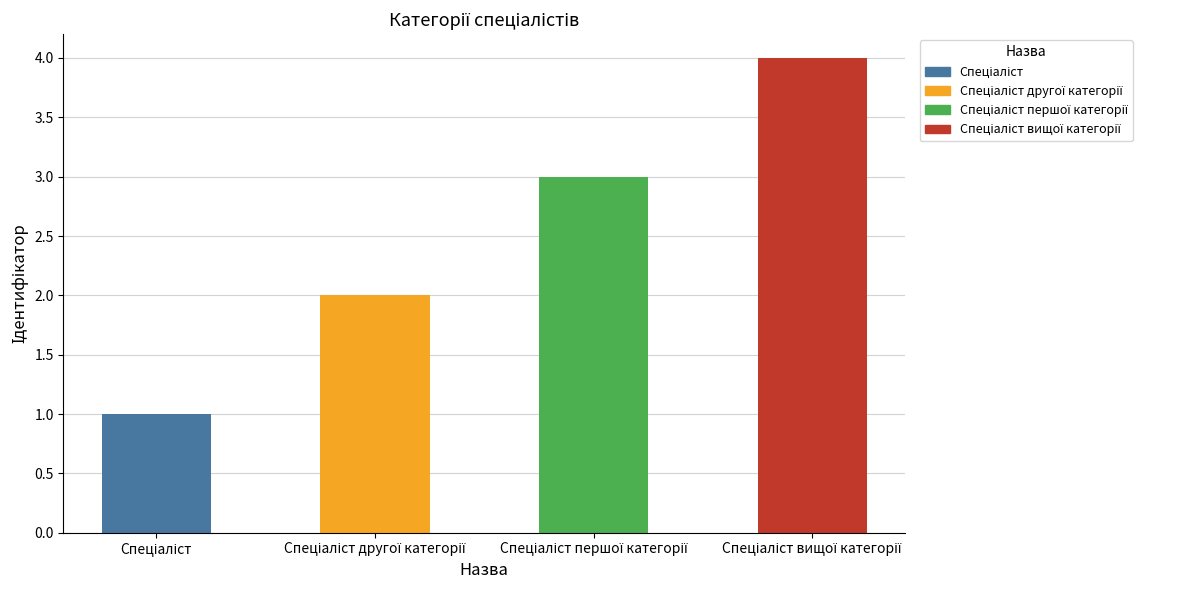

List the labels in order of value, largest first.

Спеціаліст вищої категорії, Спеціаліст першої категорії, Спеціаліст другої категорії, Спеціаліст